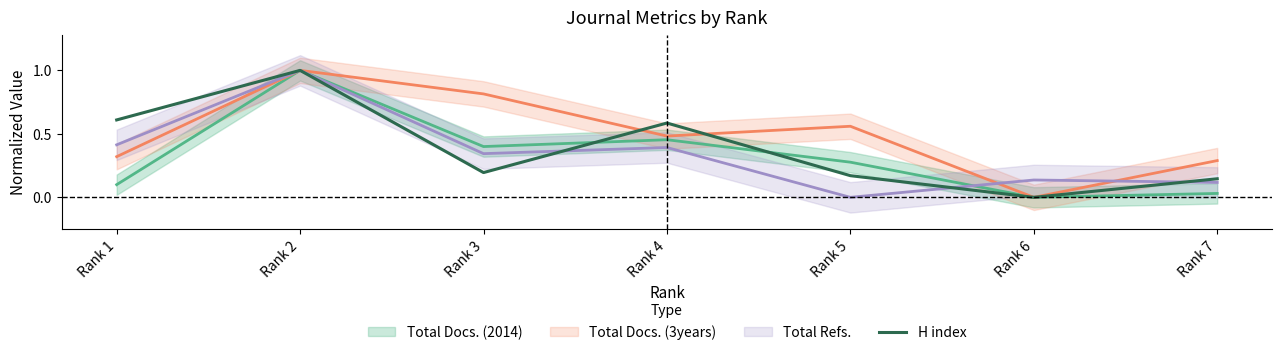

Is it true that H index equals 1.0 at Rank 1?

False